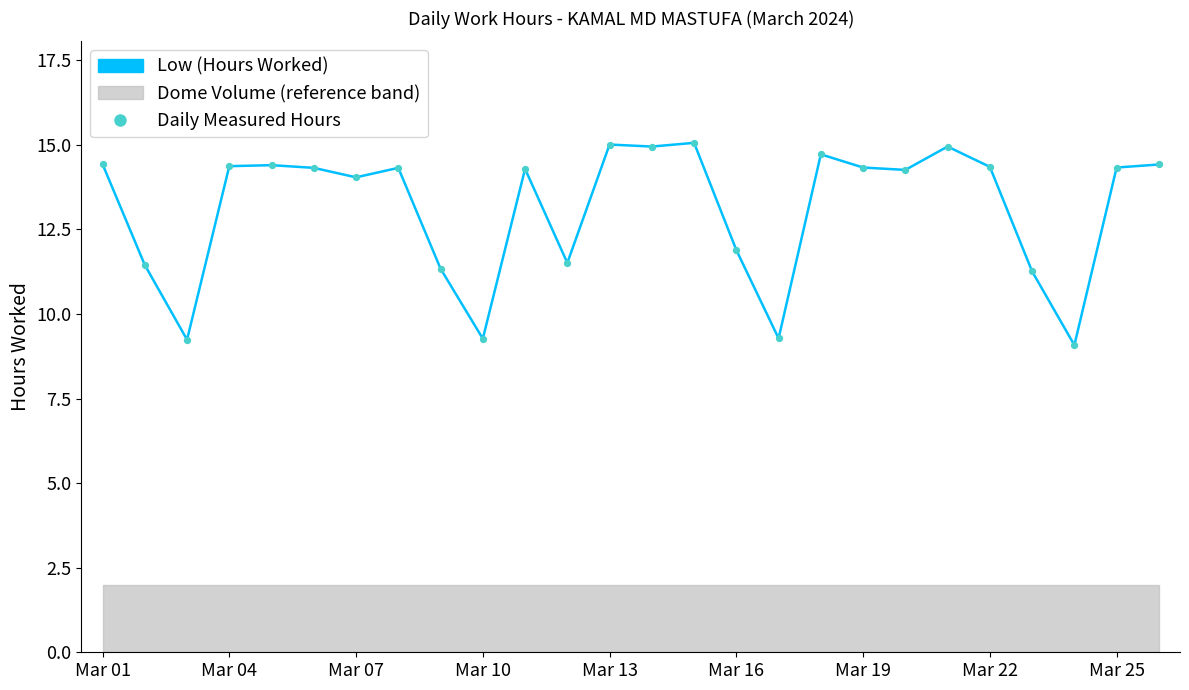

Which series has the widest spread of Y values?

Low (Hours Worked)